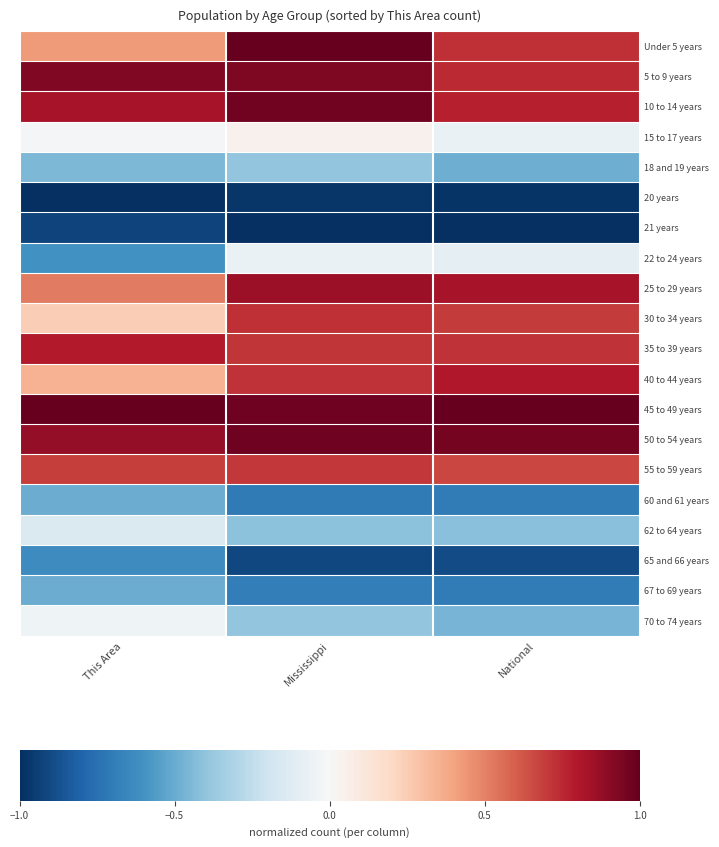

At which category does the chart reach its peak across all series?

Mississippi